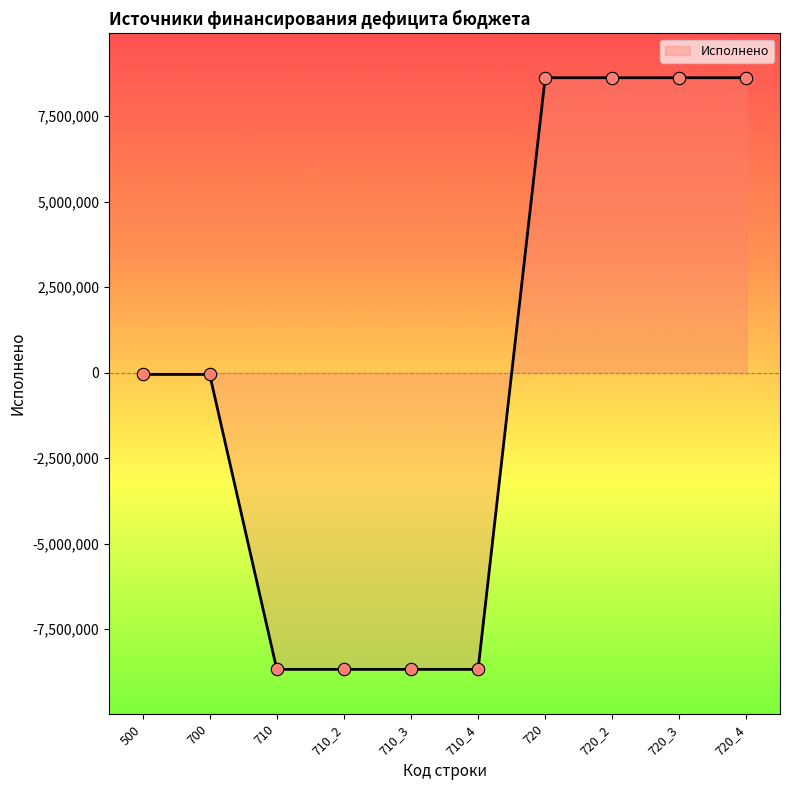

Which has a higher value, 720_2 or 710?

720_2